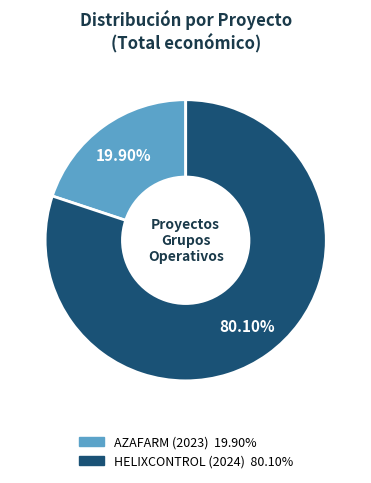

Is there any slice that represents more than half of the pie?

Yes